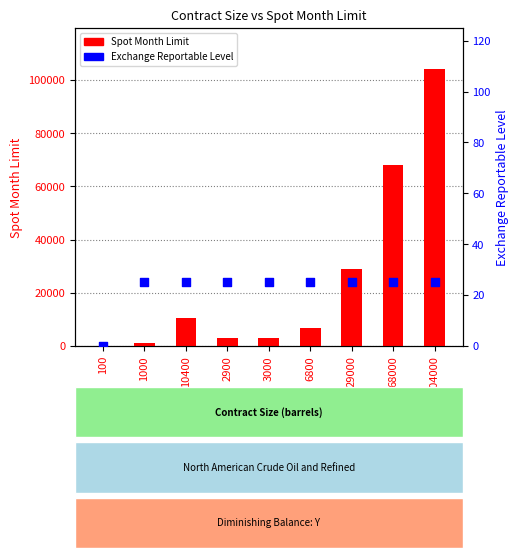

Which series has the largest total across all categories?

Spot Month Limit